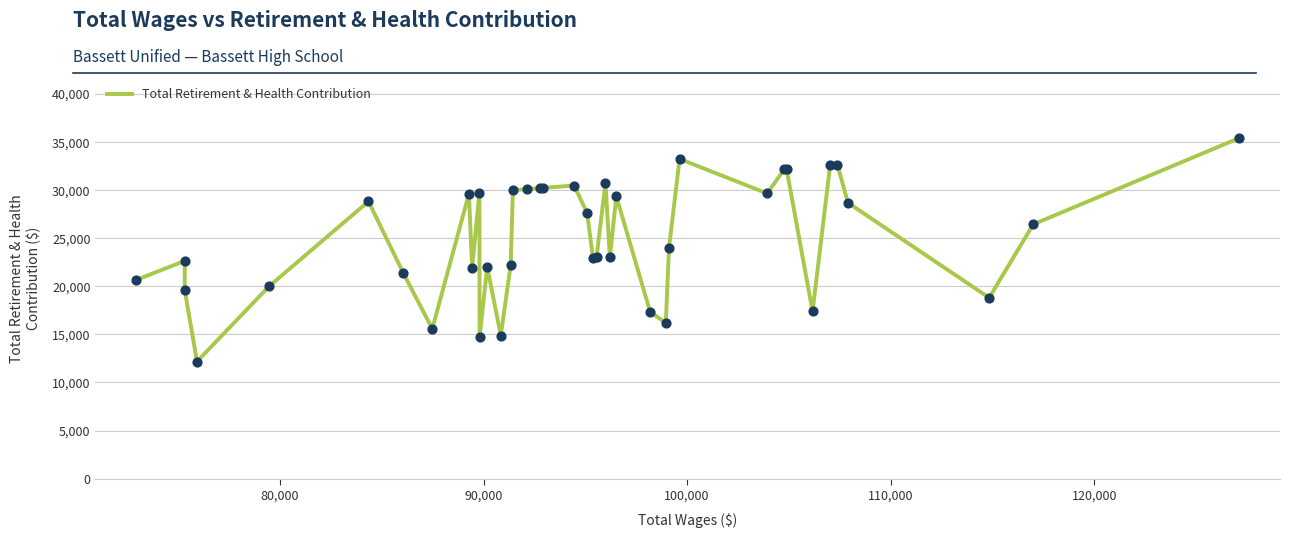

What is the difference between the maximum and minimum values?

23219